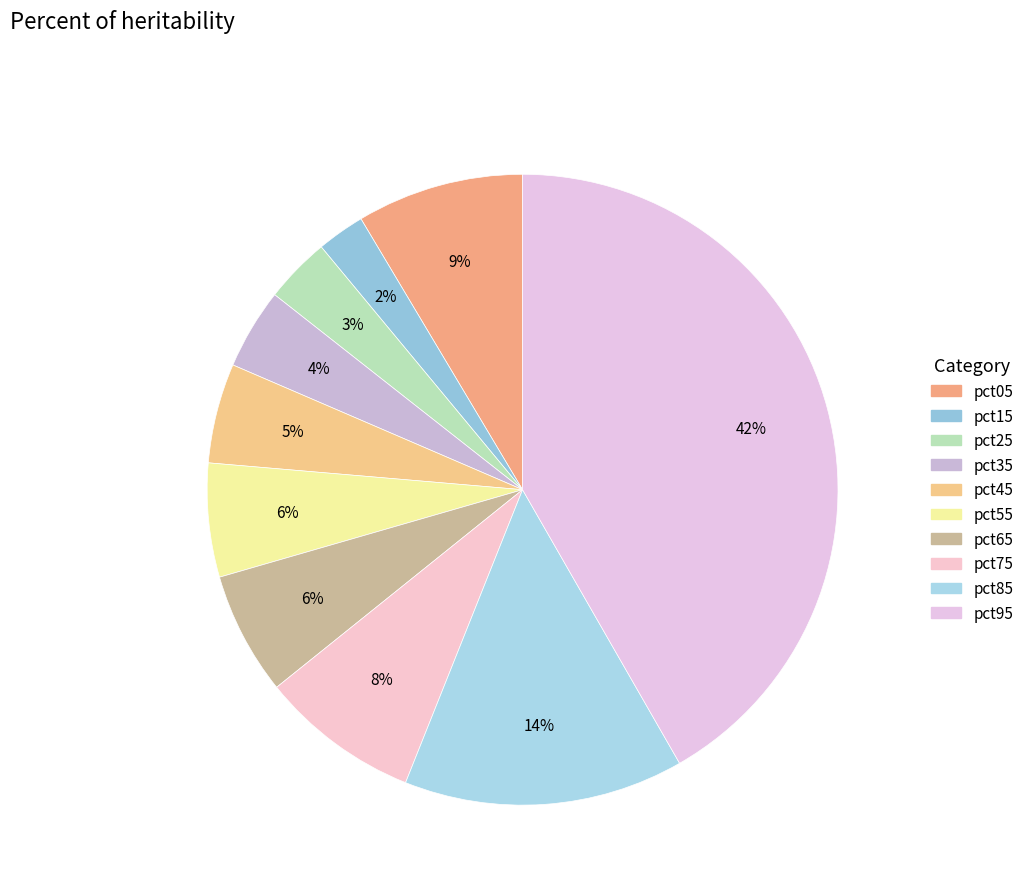

To the nearest percent, what is the difference between the largest and smallest slice percentages?

39%